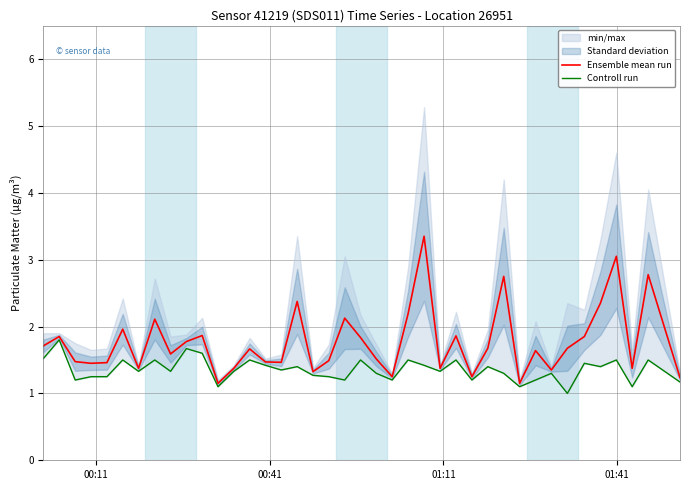

What is the value of the Controll run point at the 26th from the left?

1.3